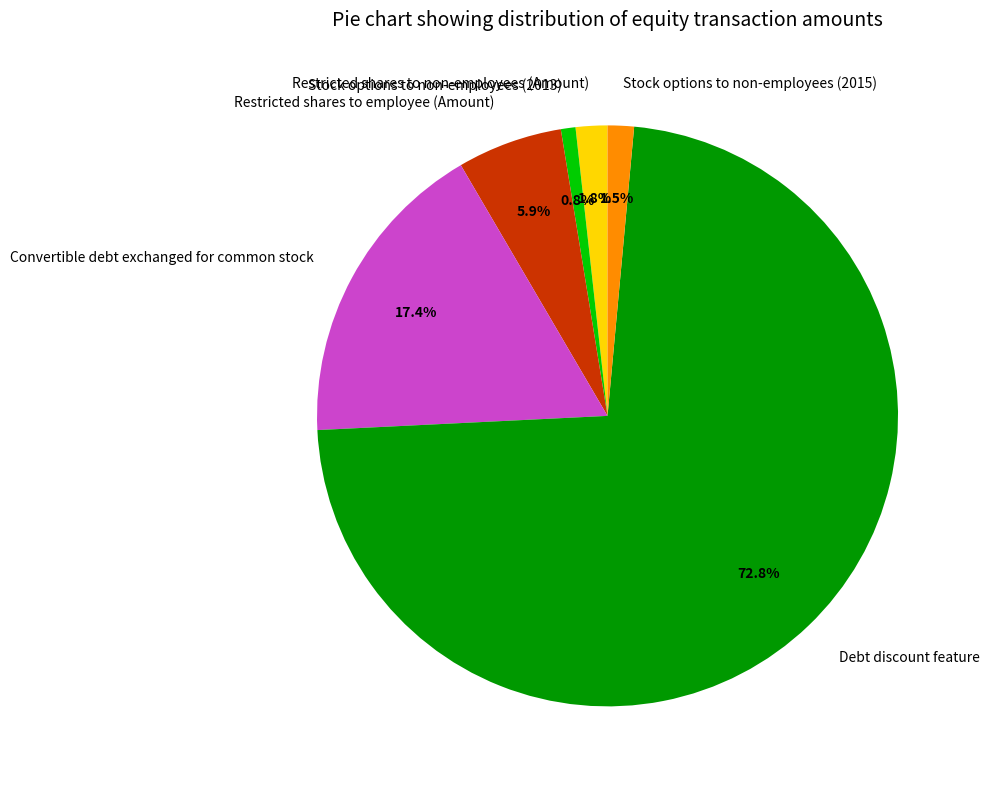

Is it true that Stock options to non-employees (2013) is 1% of the pie?

True